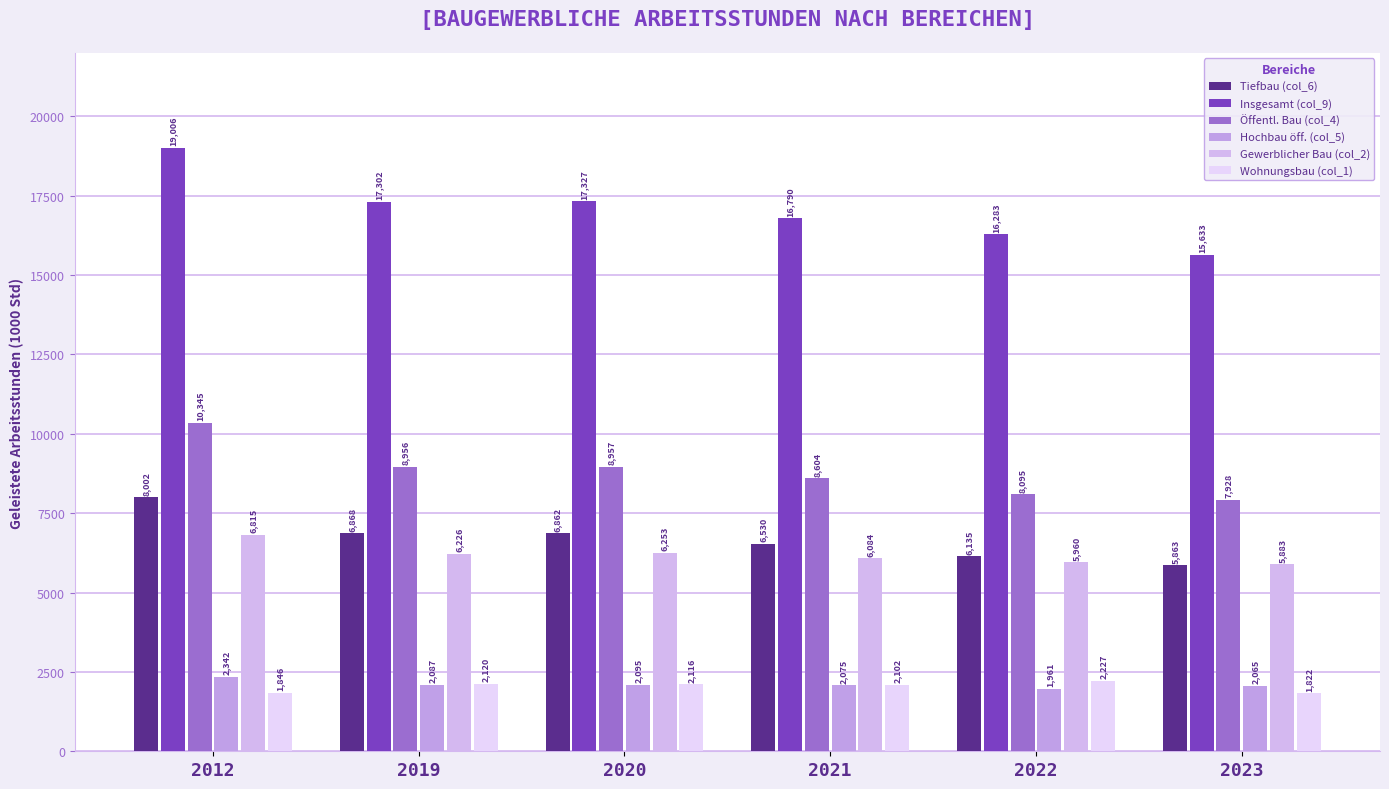

What is the sum of the Insgesamt (col_9) values at 2023 and 2019?

32934.3